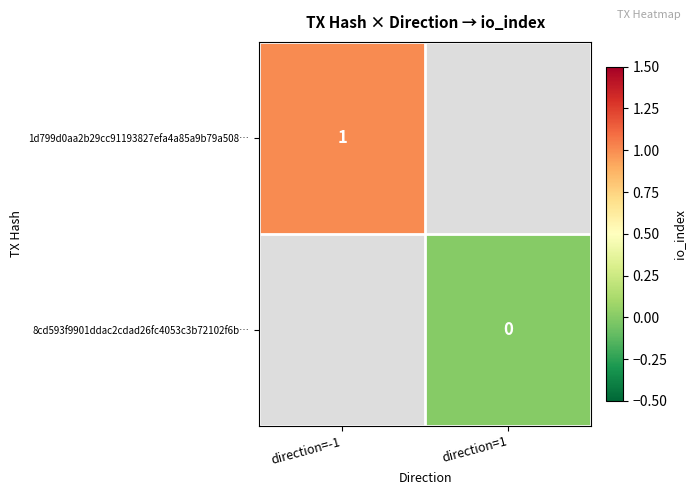

What is the maximum value shown in the chart?

1.0